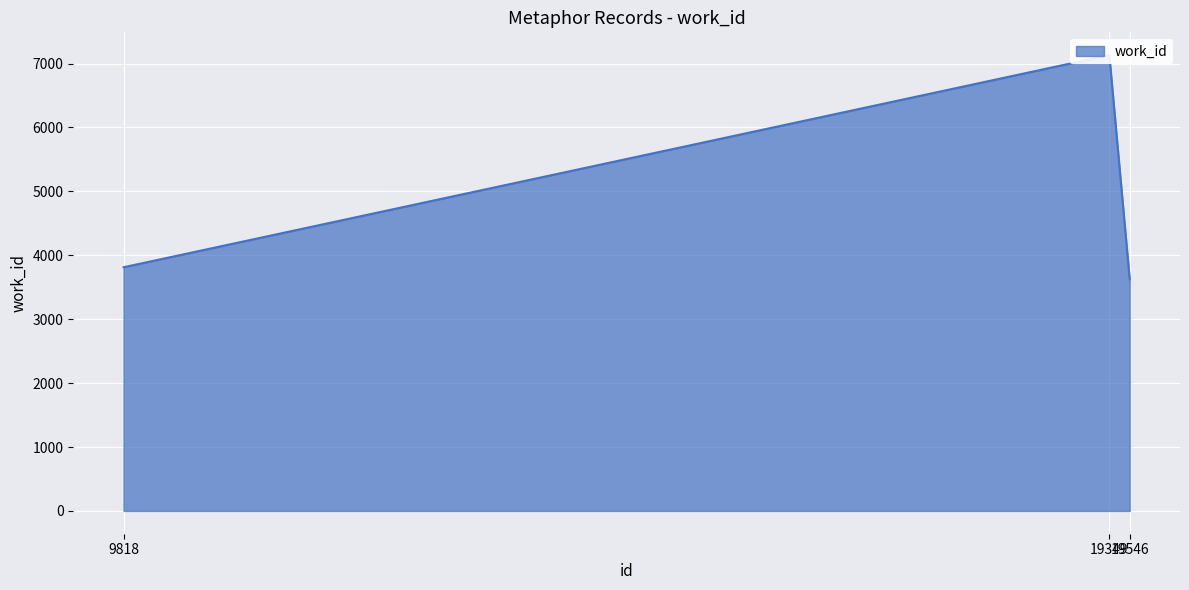

List the labels in order of value, smallest first.

19546, 9818, 19349